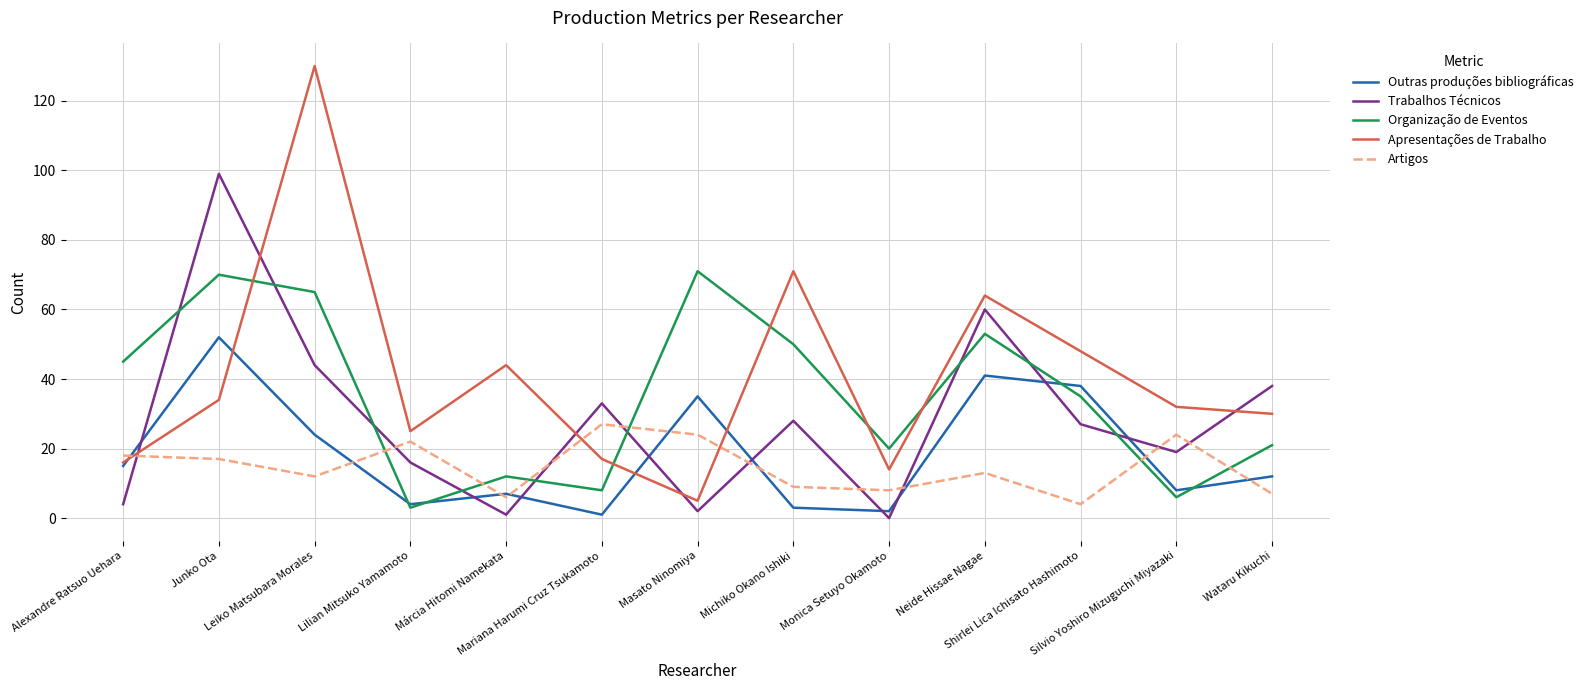

Which series has the widest spread of values?

Apresentações de Trabalho